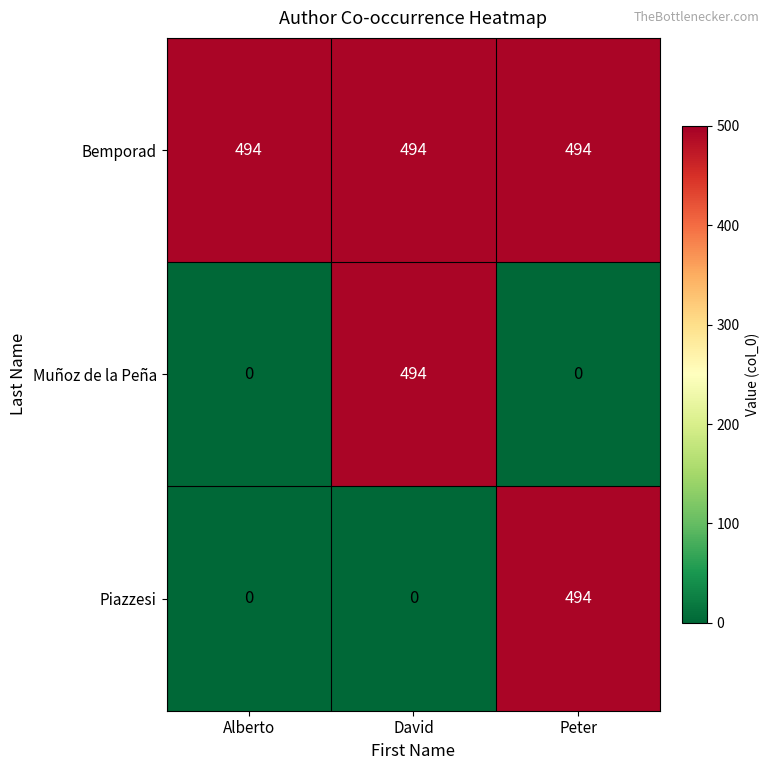

True or false: Piazzesi has a value of 0 at Alberto.

True